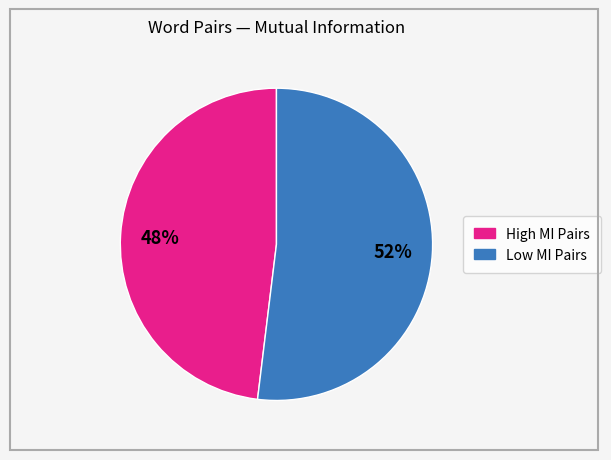

To the nearest percent, what is the difference between the largest and smallest slice percentages?

4%